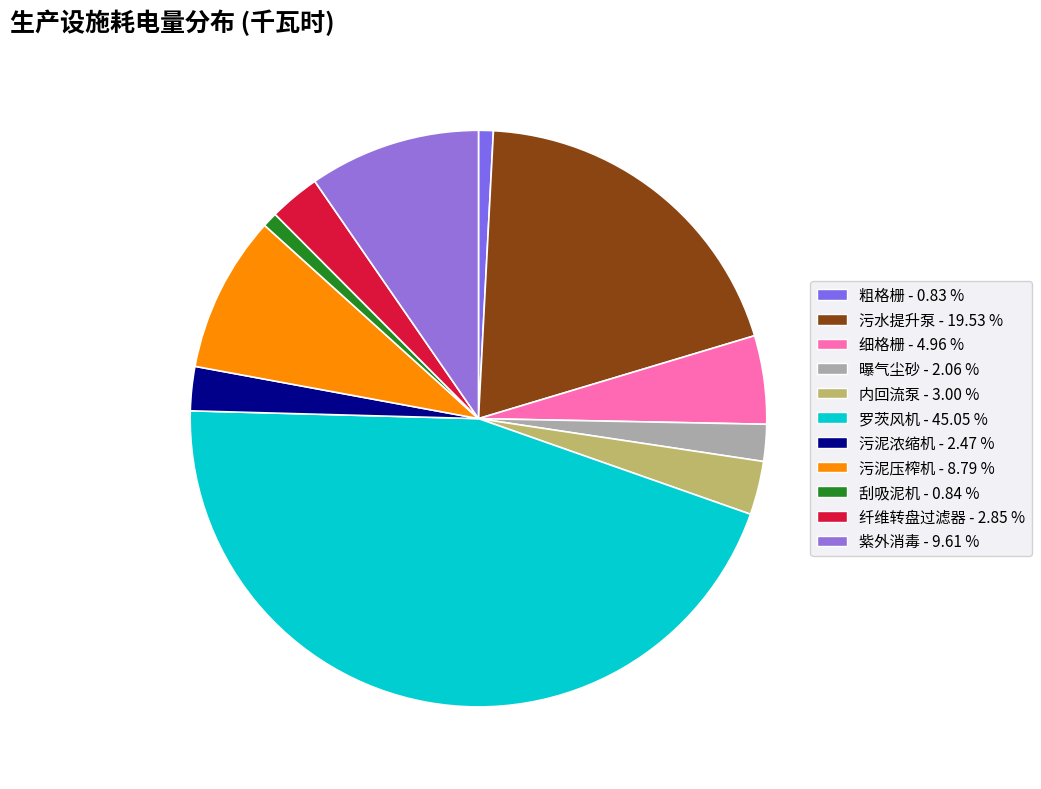

How many segments does this pie chart have?

11